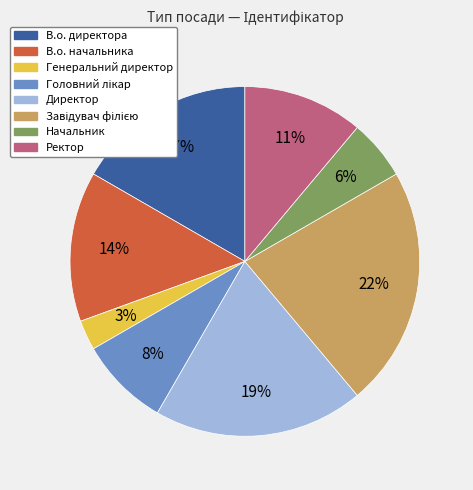

How many segments does this pie chart have?

8